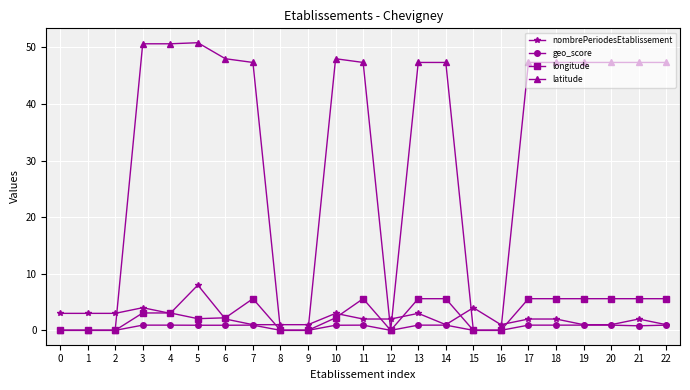

The value of longitude at 14 is 8.5. True or false?

False